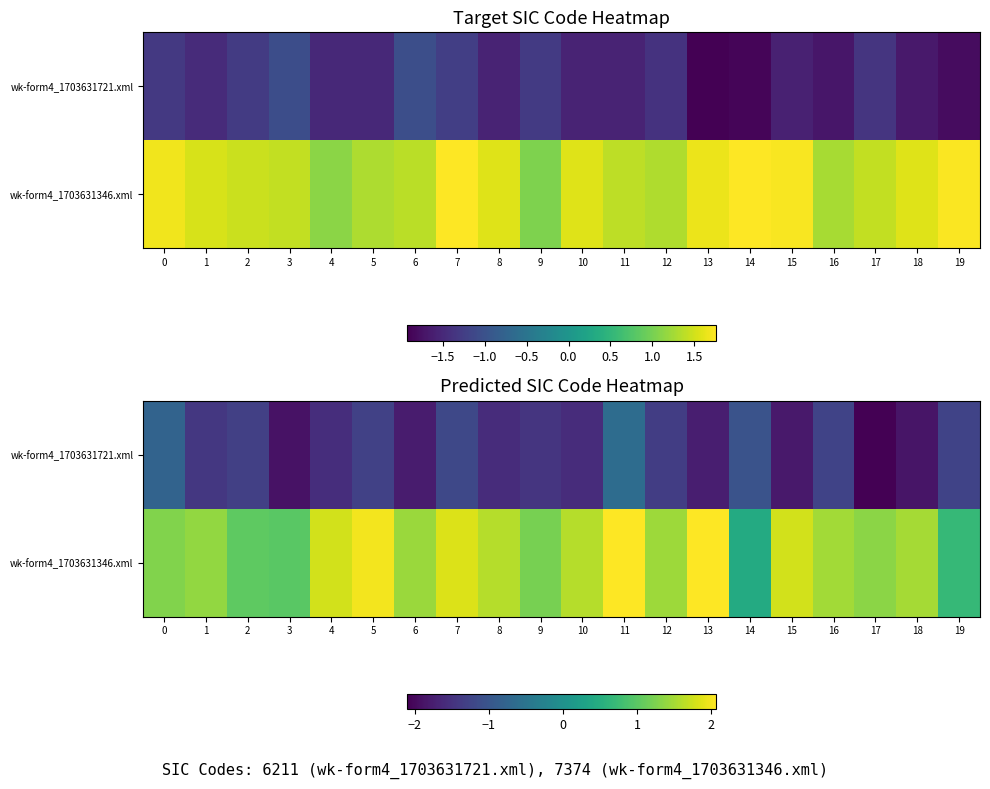

Which series has the largest range (max minus min)?

wk-form4_1703631346.xml